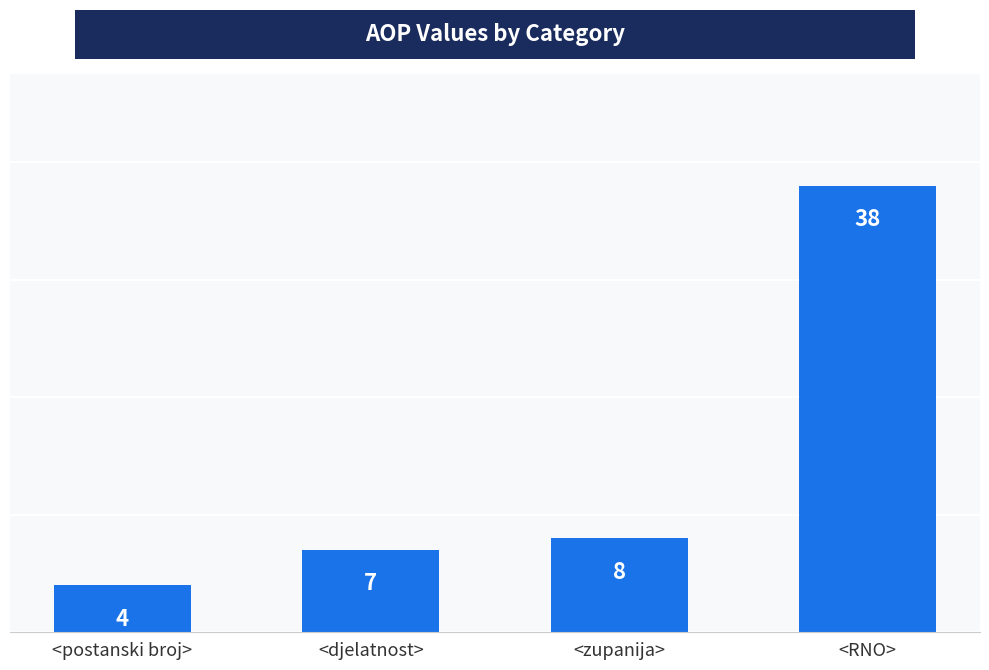

True or false: the data shows 2 at <zupanija>.

False